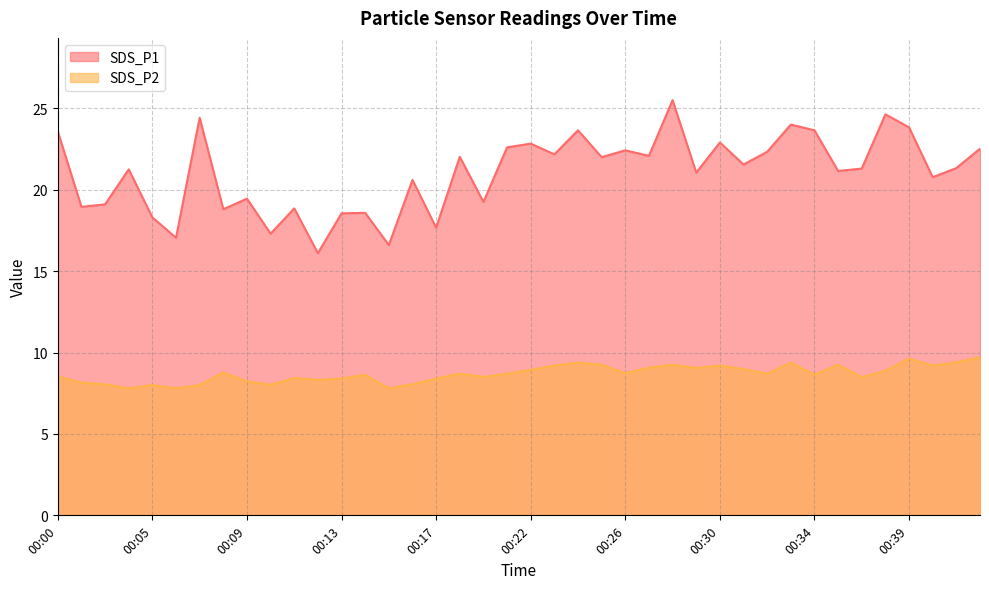

The SDS_P2 series shows 8.9 at 00:38. True or false?

True